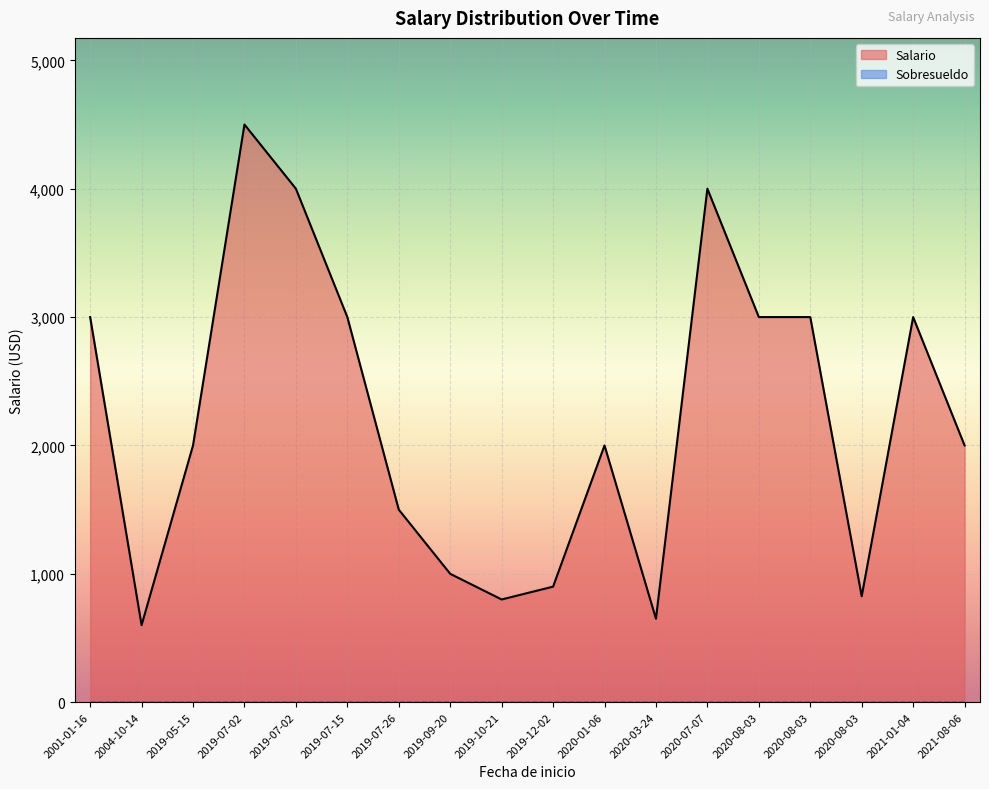

Rank the series by their maximum value, from lowest to highest.

Sobresueldo, Salario